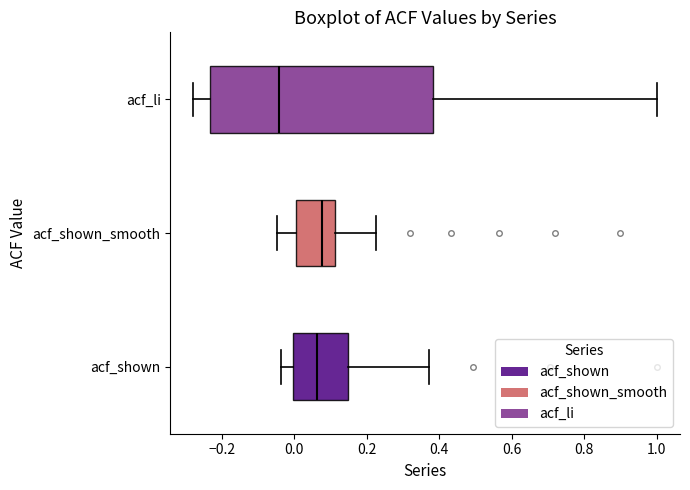

Which box's median line is the furthest to the left?

acf_li